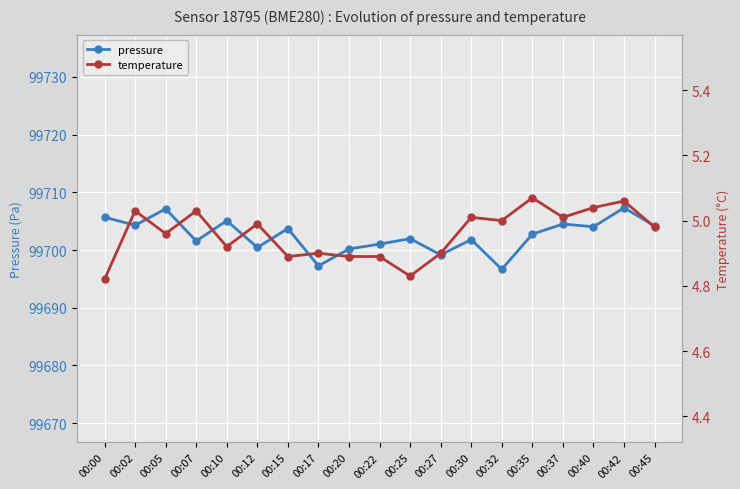

How many lines are shown in the chart?

2